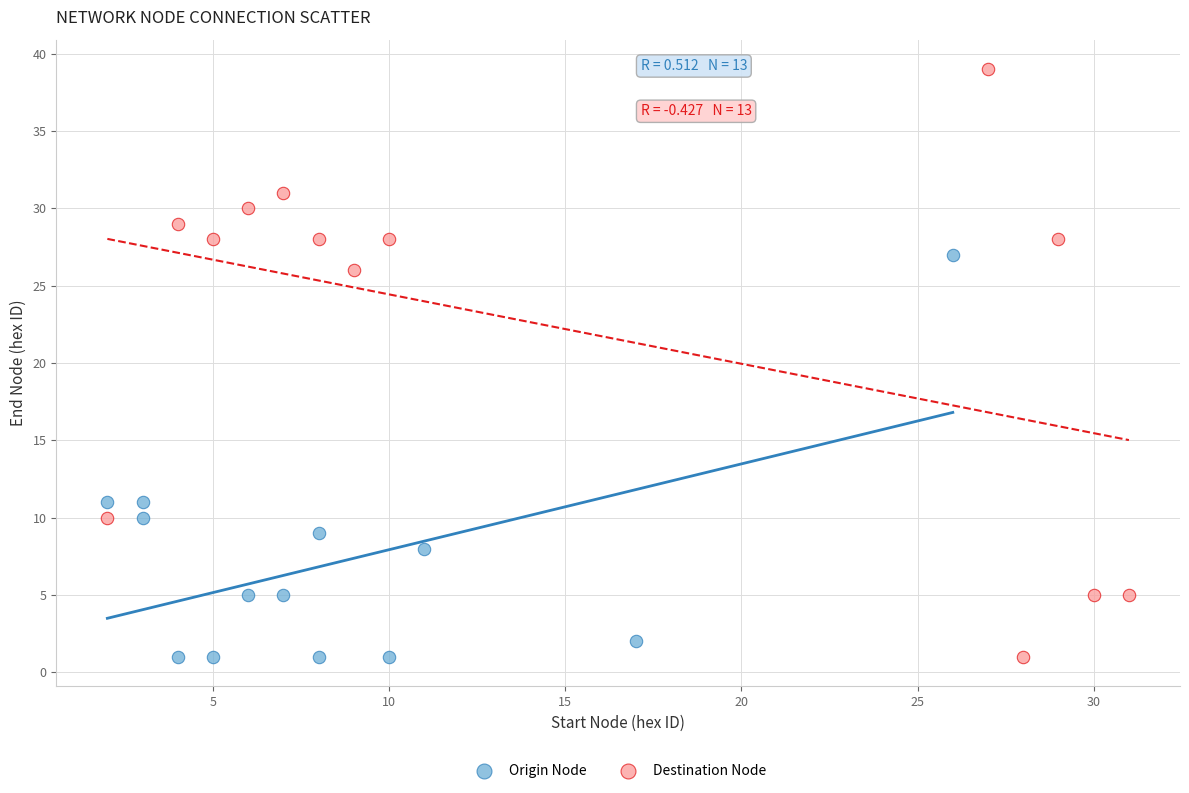

Which series reaches the maximum Y coordinate?

Destination Node